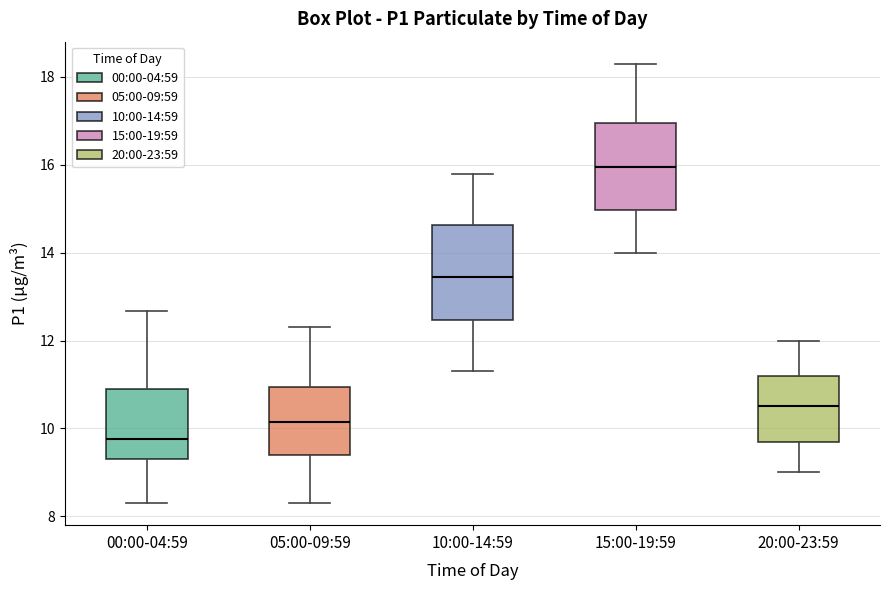

Which box has the highest median line?

15:00-19:59